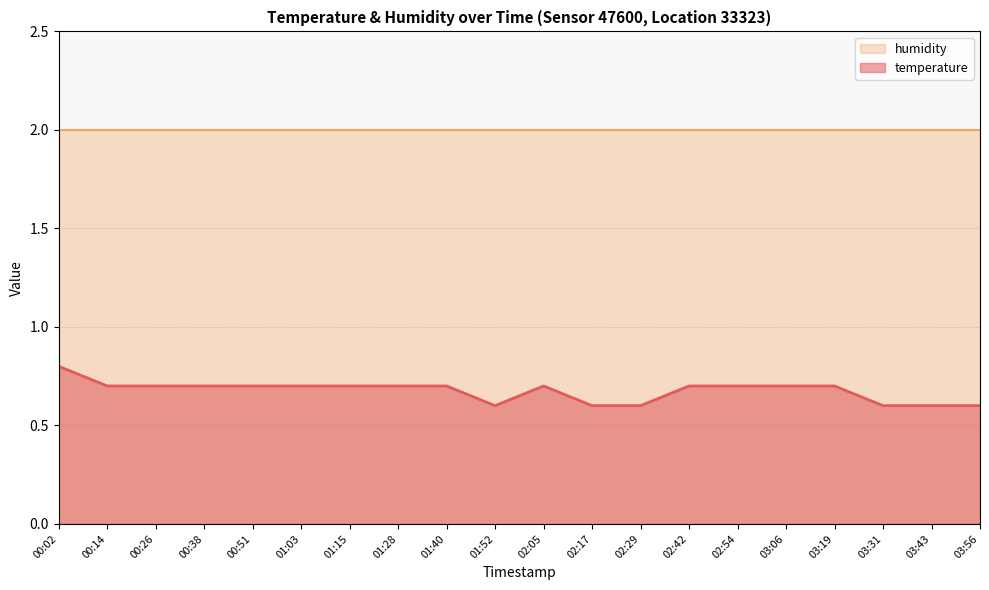

Does the chart have visible grid lines?

Yes